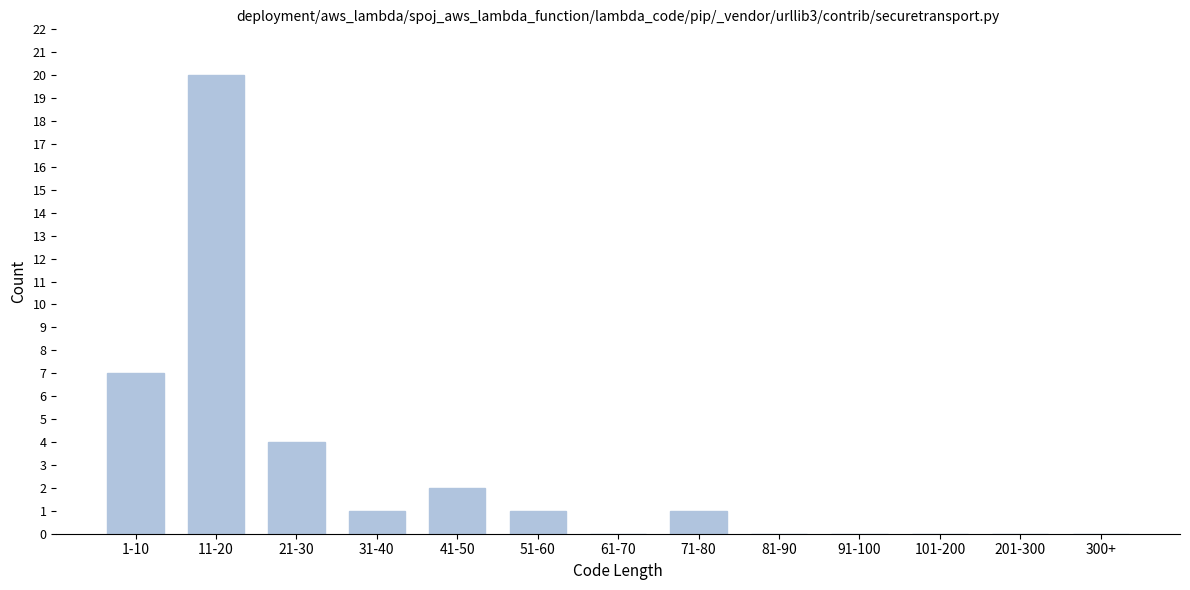

Reading right to left, transcribe all the data shown in this chart.

300+=0	201-300=0	101-200=0	91-100=0	81-90=0	71-80=1	61-70=0	51-60=1	41-50=2	31-40=1	21-30=4	11-20=20	1-10=7